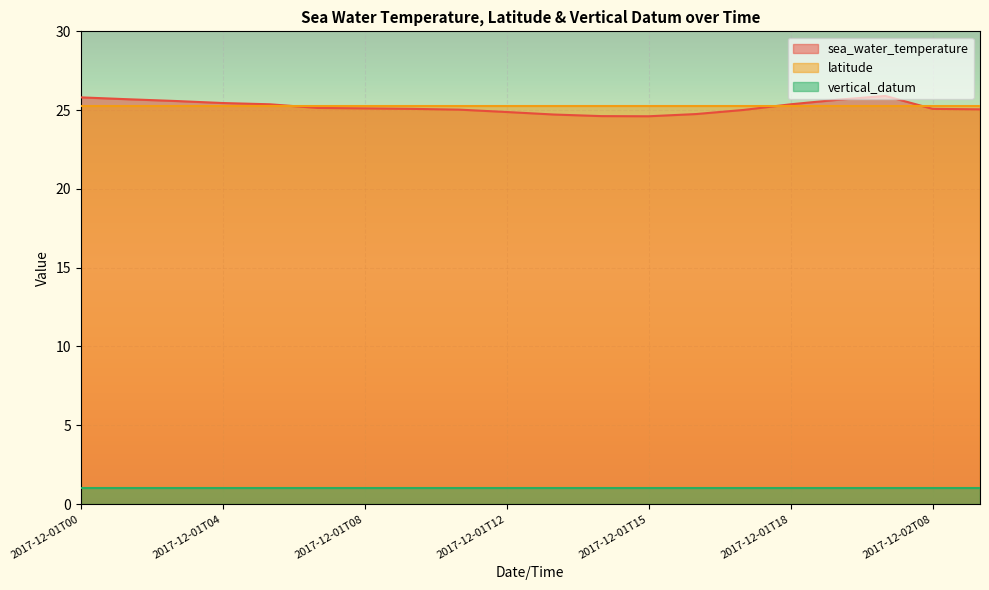

What is the label of the 18th point from the right?

2017-12-01T02